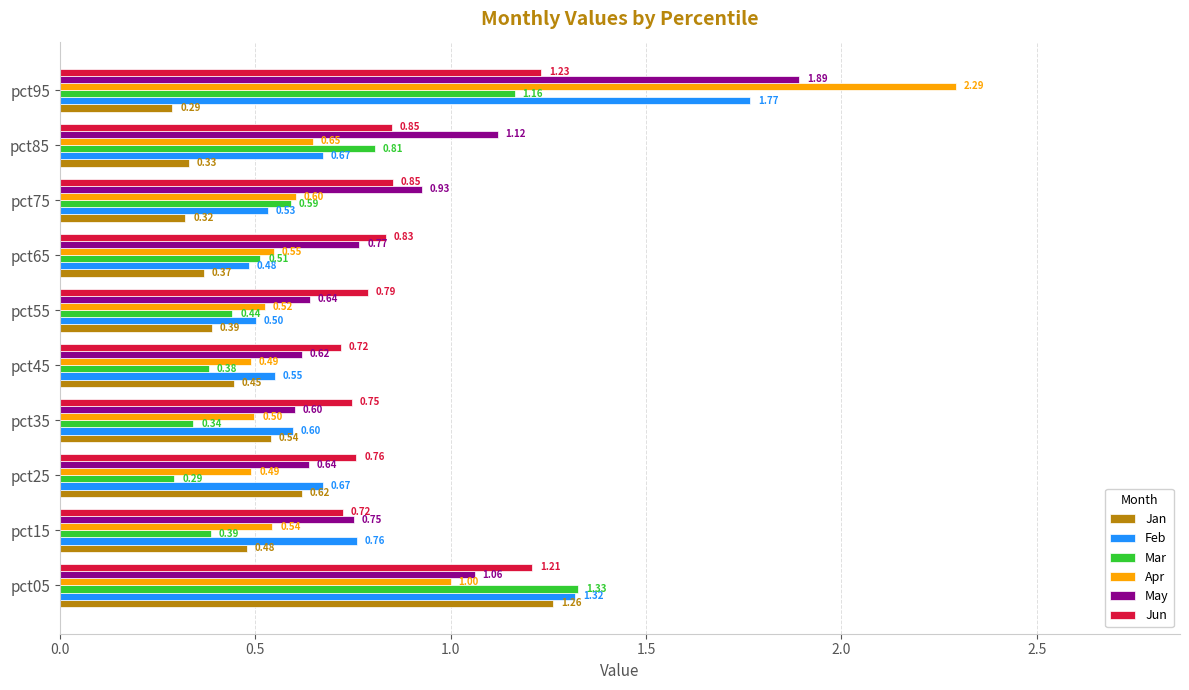

How many data points does each series have?

10